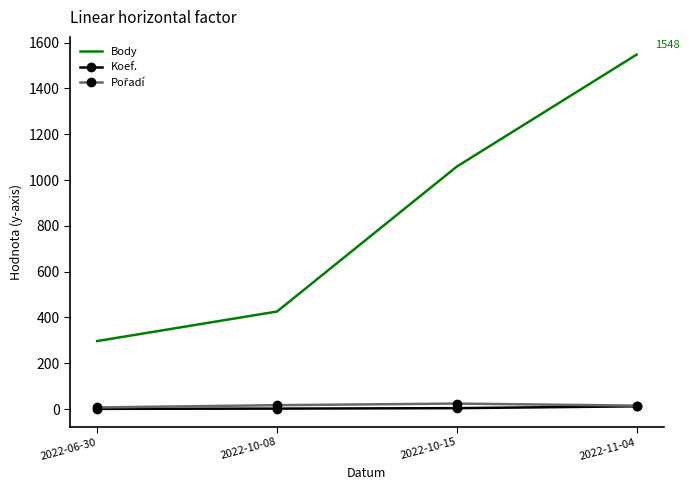

True or false: Body and Koef. intersect in this chart.

False